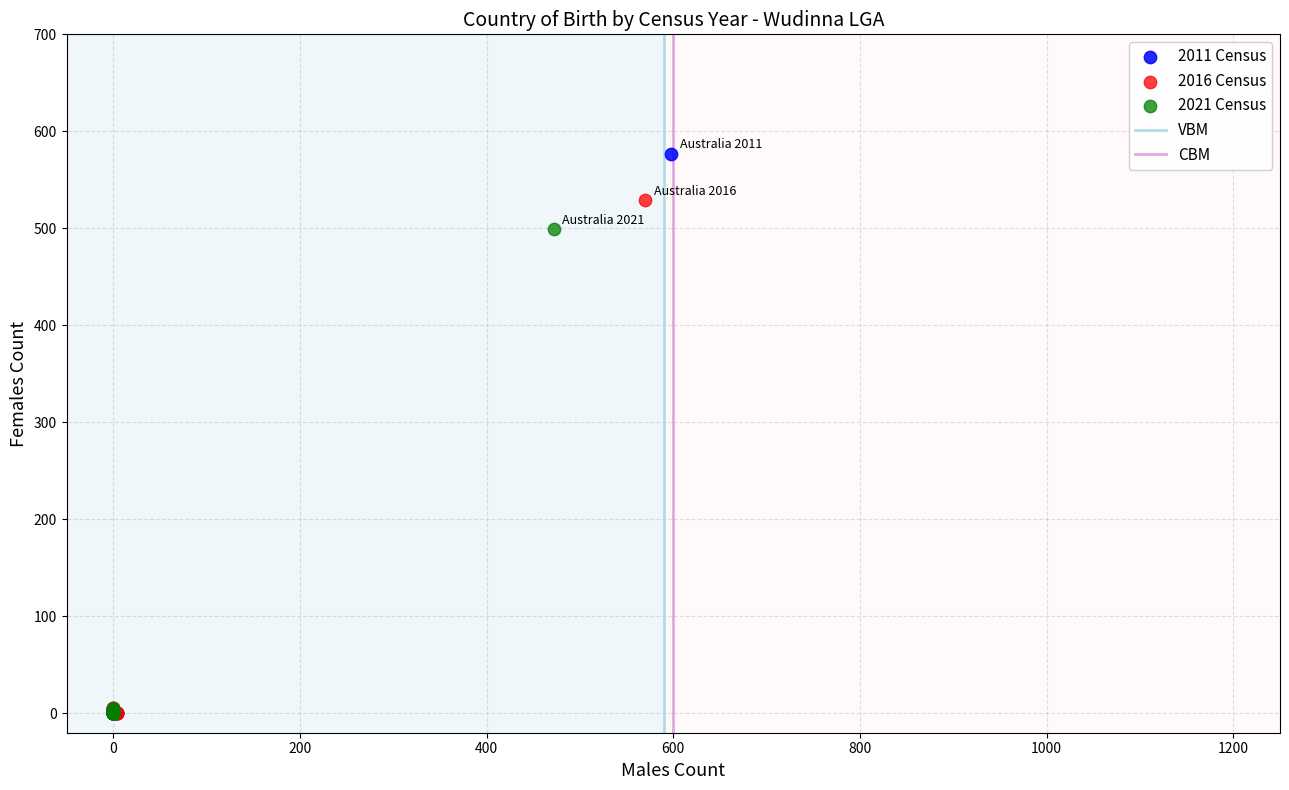

Which series has the widest spread of Y values?

2011 Census